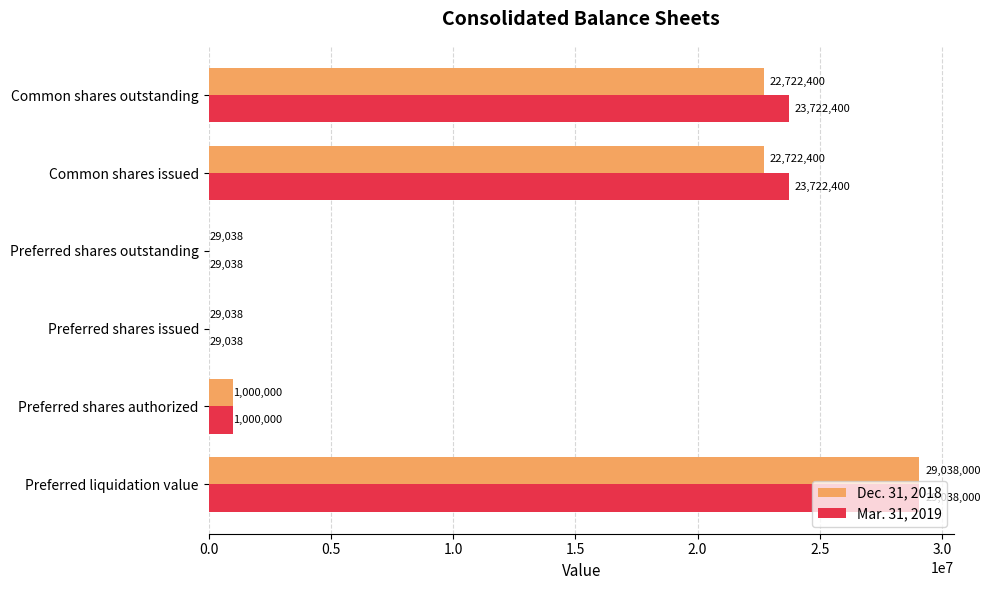

At which category does the chart reach its peak across all series?

Preferred liquidation value